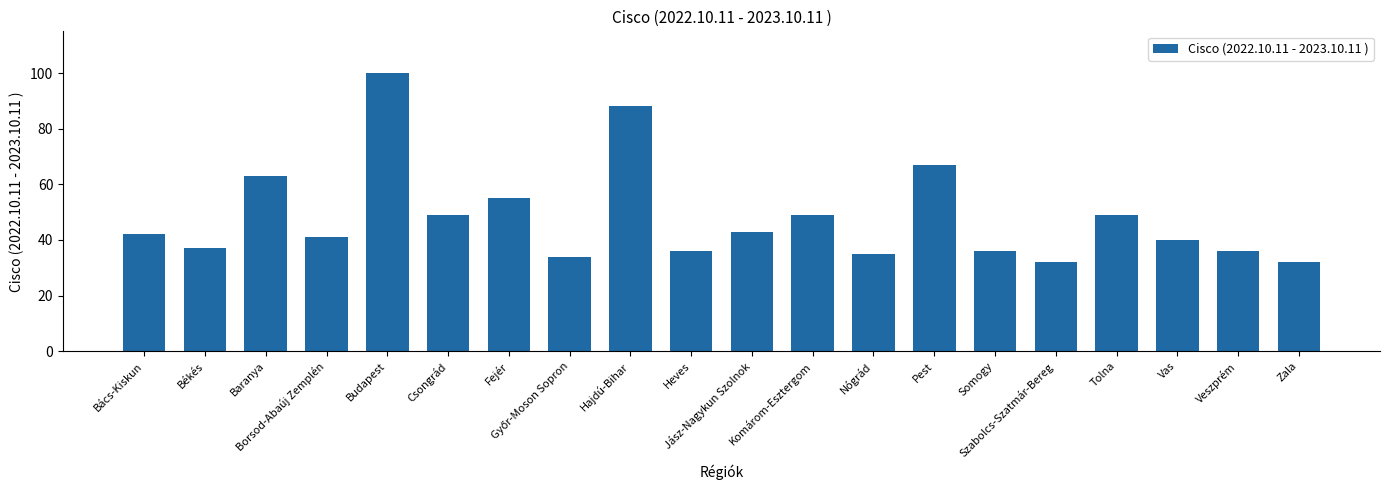

What is the value of the 20th bar from the left?

32